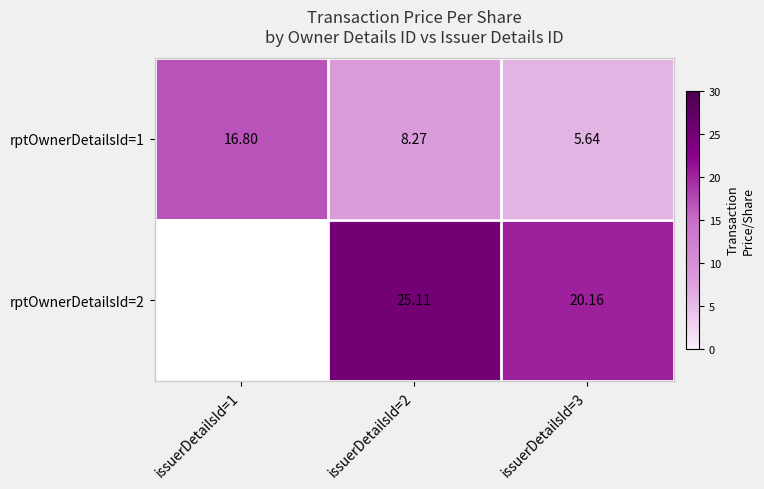

Is it true that rptOwnerDetailsId=1 equals 3.9 at issuerDetailsId=2?

False